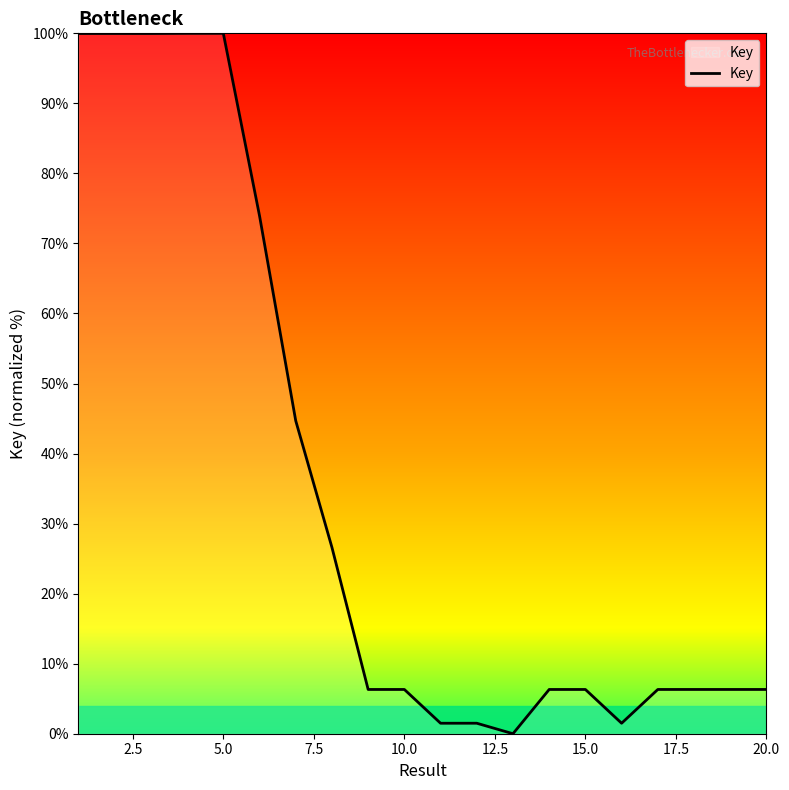

How many positive values are there?

19